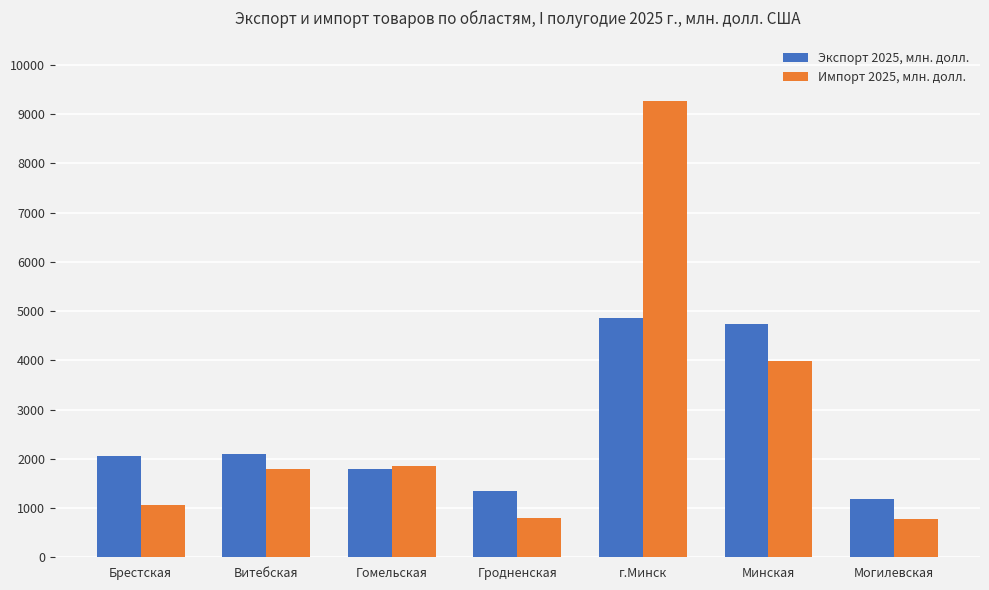

Count the number of categories in the chart.

7